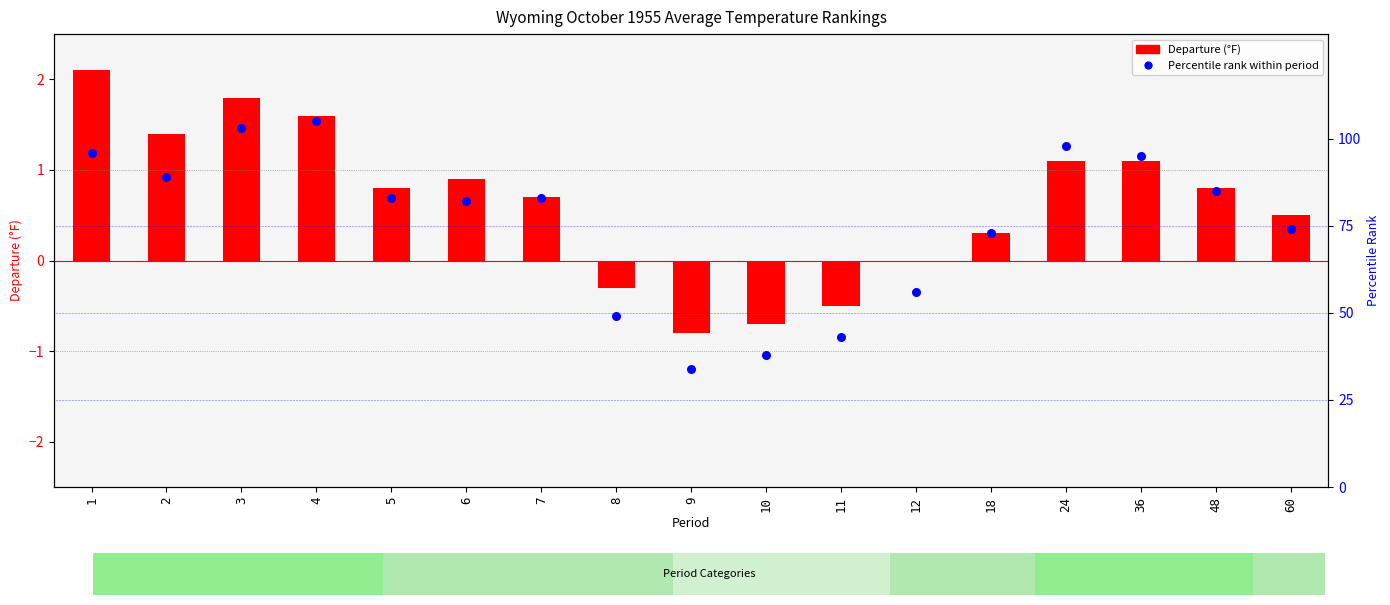

What are all the series names shown in the legend?

Departure, Percentile Rank